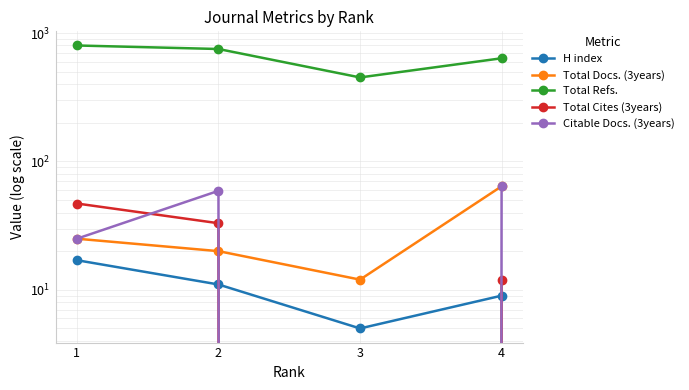

What are all the series names shown in the legend?

H index, Total Docs. (3years), Total Refs., Total Cites (3years), Citable Docs. (3years)